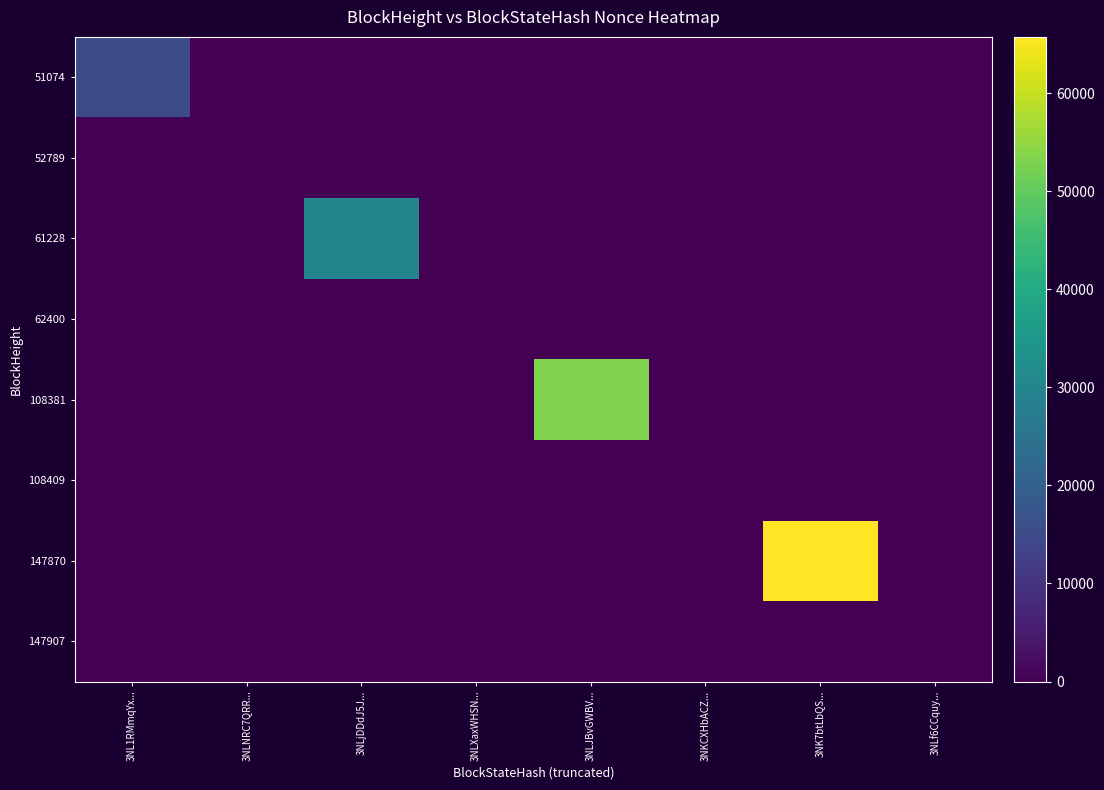

At how many categories does at least one series exceed 34420?

2